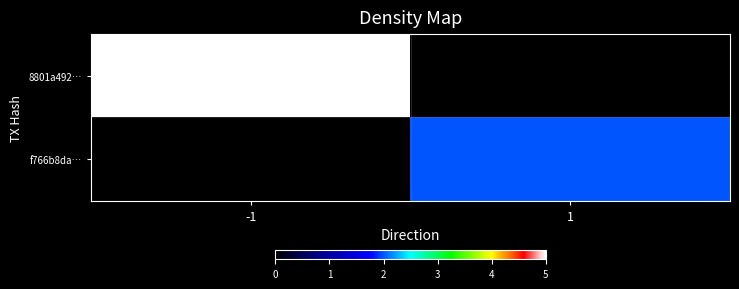

Reading left to right, extract all data points from this chart.

8801a492…: -1=5	1=0
f766b8da…: -1=0	1=2